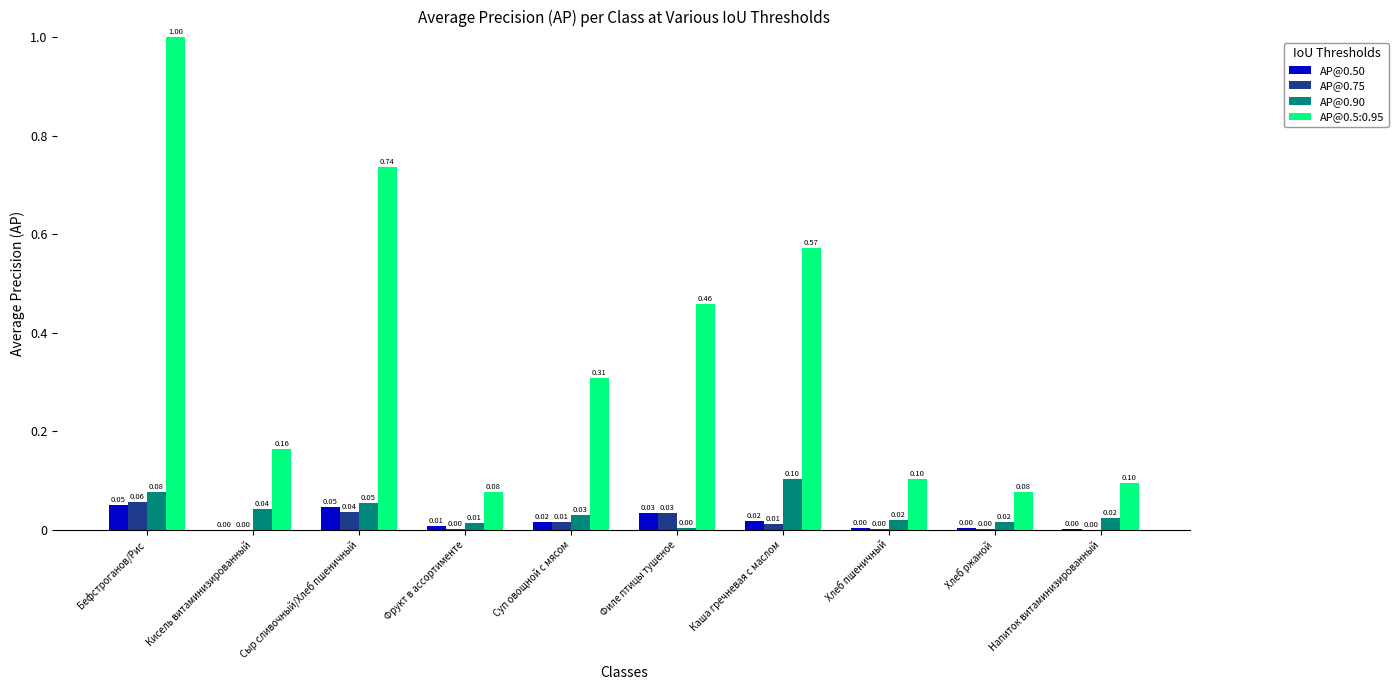

Which series changed the most between Суп овощной с мясом and Каша гречневая с маслом?

AP@0.5:0.95